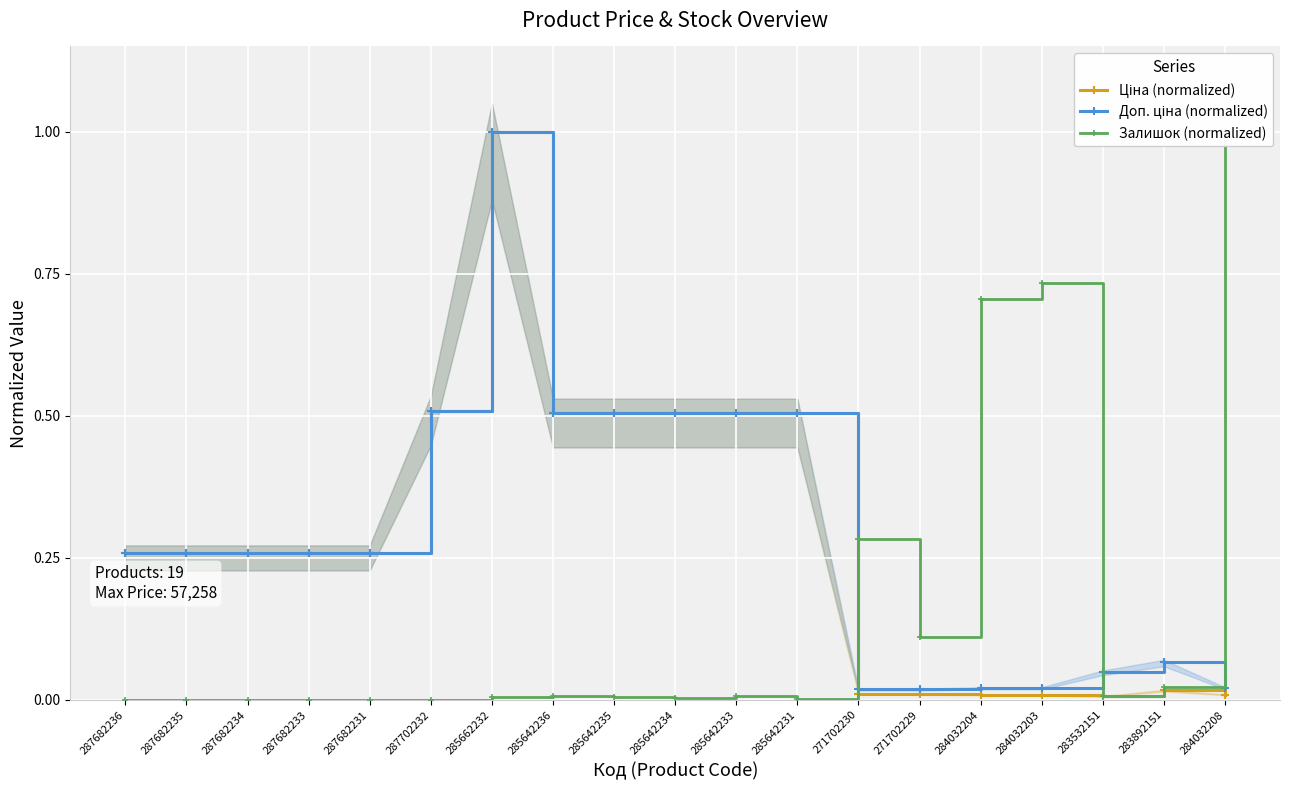

How many values in the Залишок (normalized) series exceed 0?

13